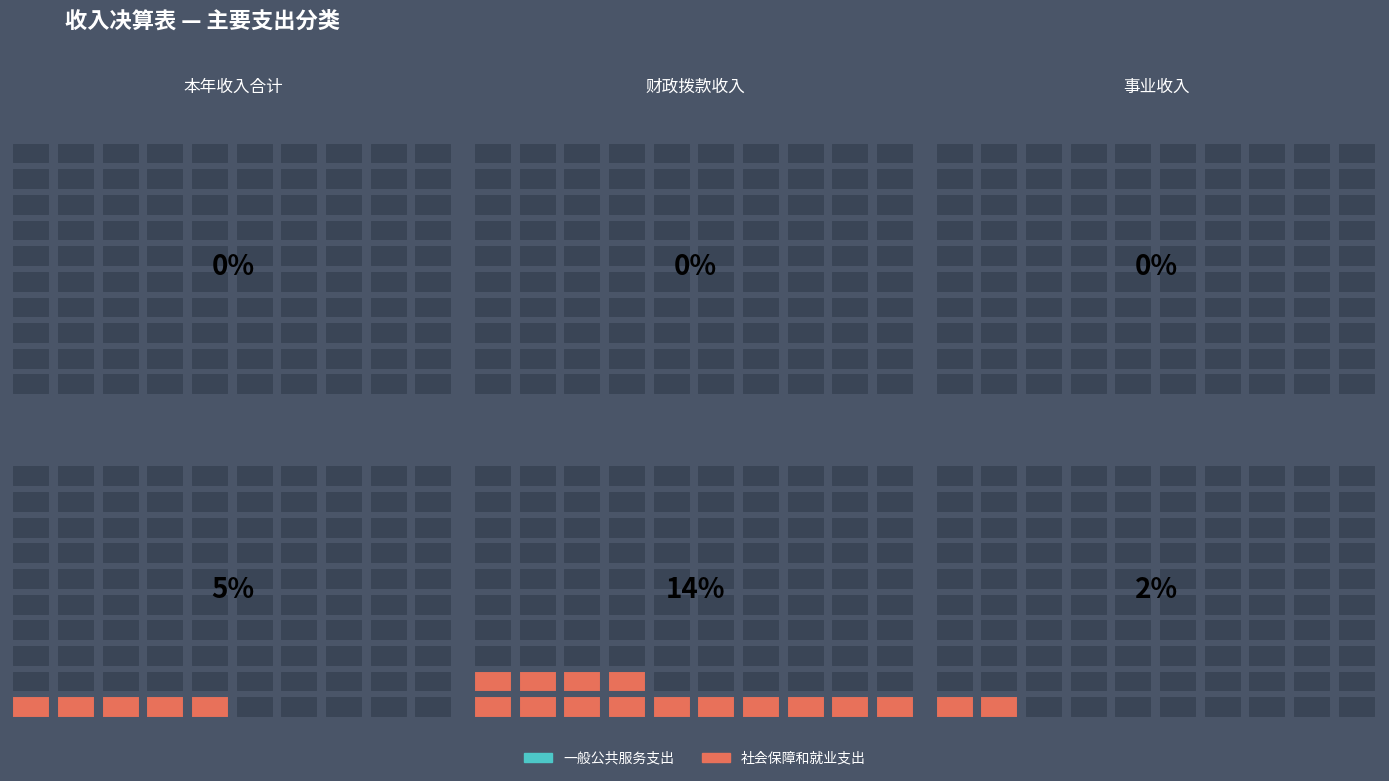

What is the difference between the maximum and second lowest values in the 社会保障和就业支出 series?

667.3